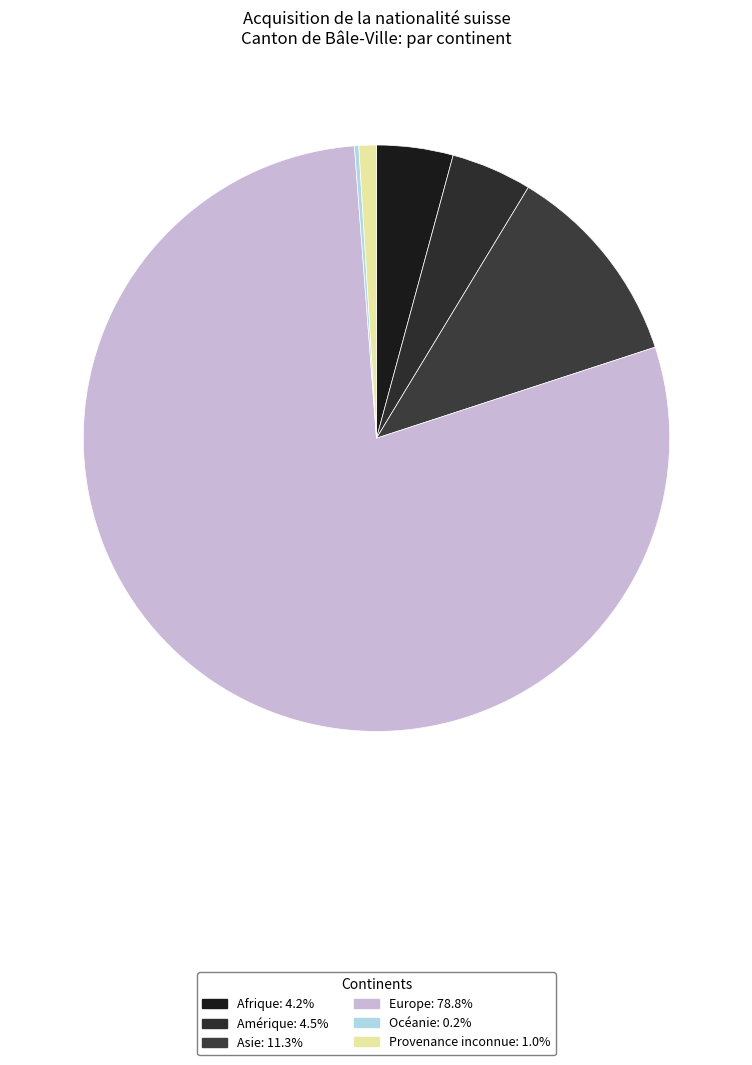

What portion of the pie excludes Amérique?

95.5%